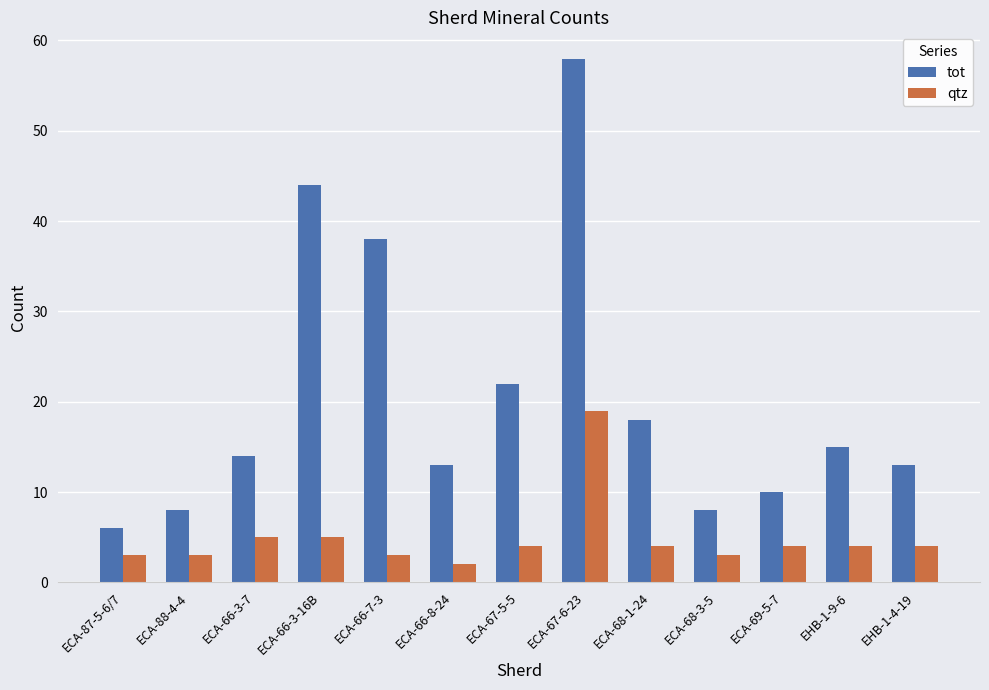

Where does the qtz series first go above 4?

ECA-66-3-7